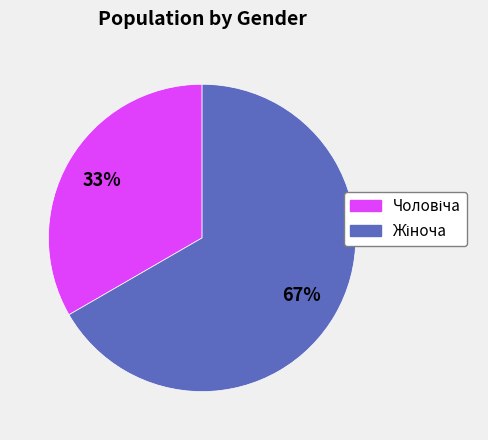

To the nearest percent, what is the average slice percentage?

50%